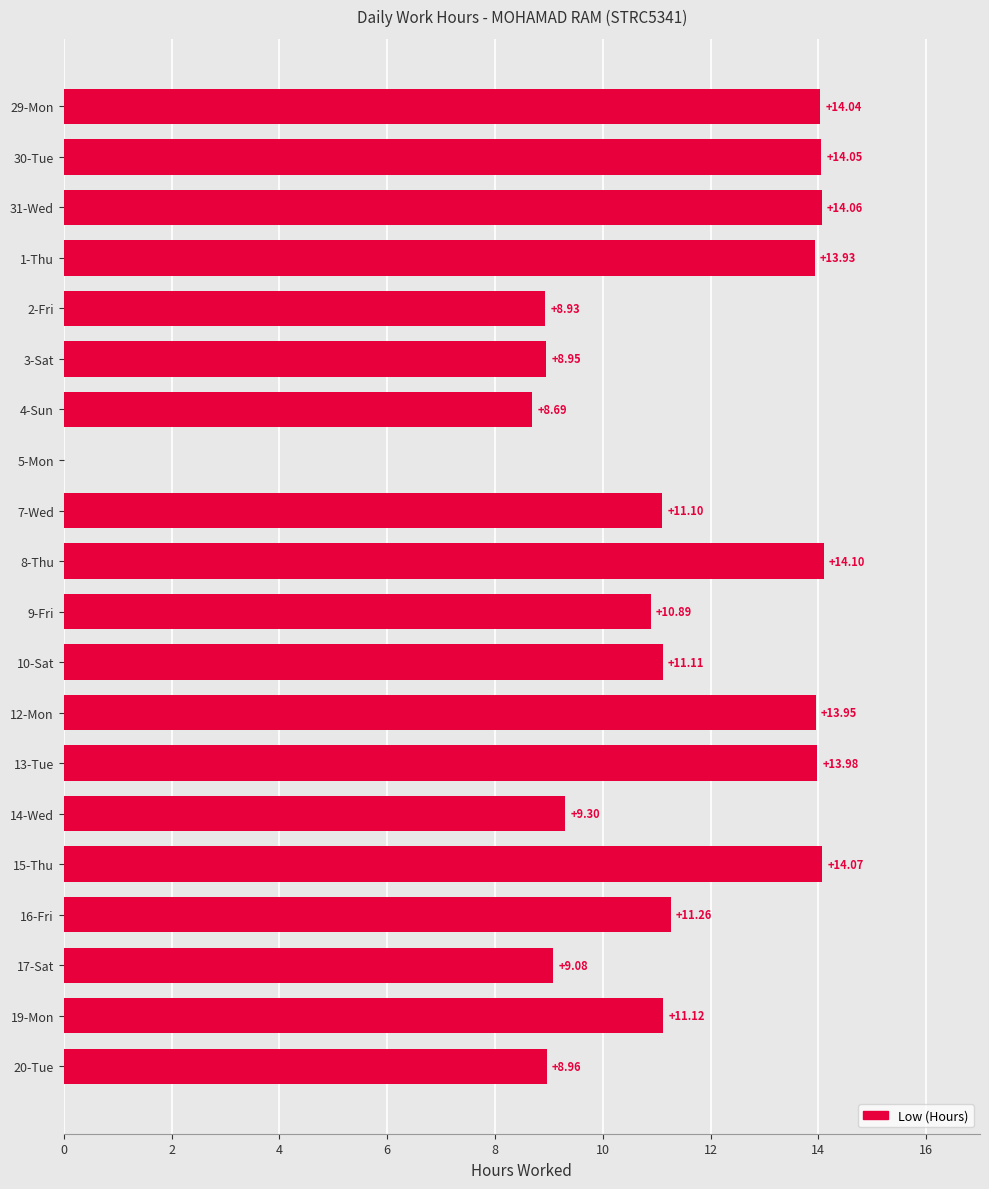

What is the sum of all values?

221.6